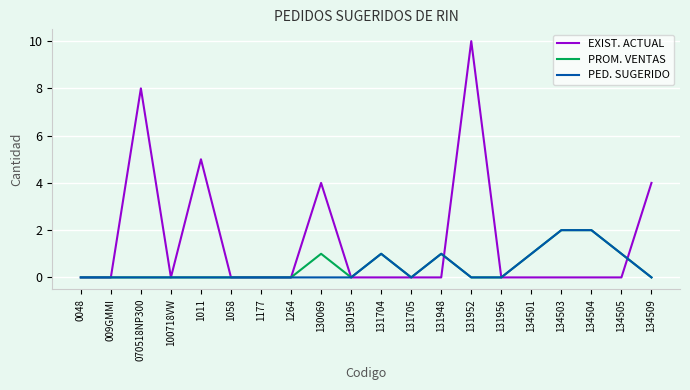

What is the difference between the highest and lowest values at 134509?

4